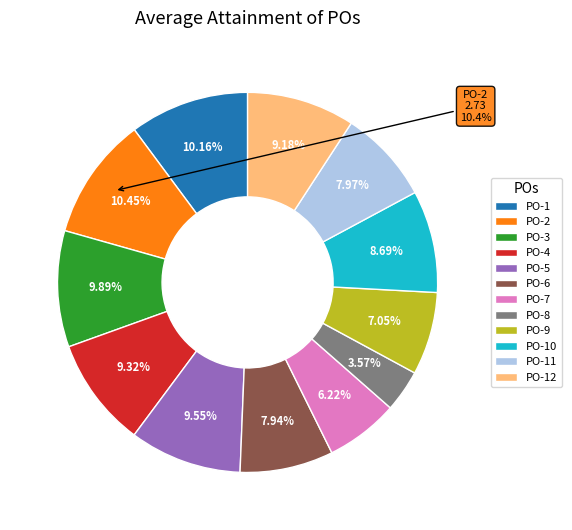

What portion of the pie excludes PO-11?

92.0%